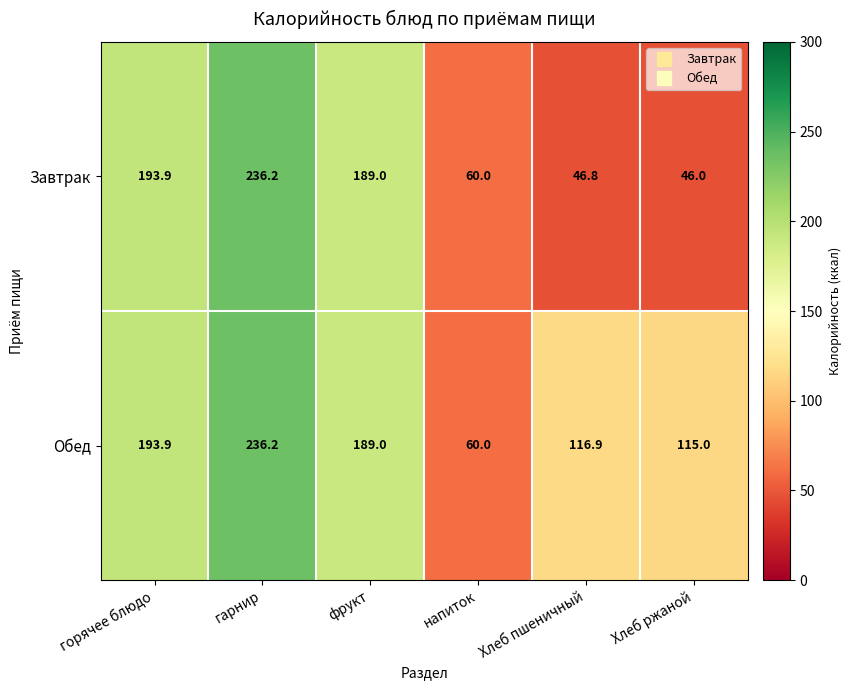

Rank the series by their average value, from lowest to highest.

Завтрак, Обед